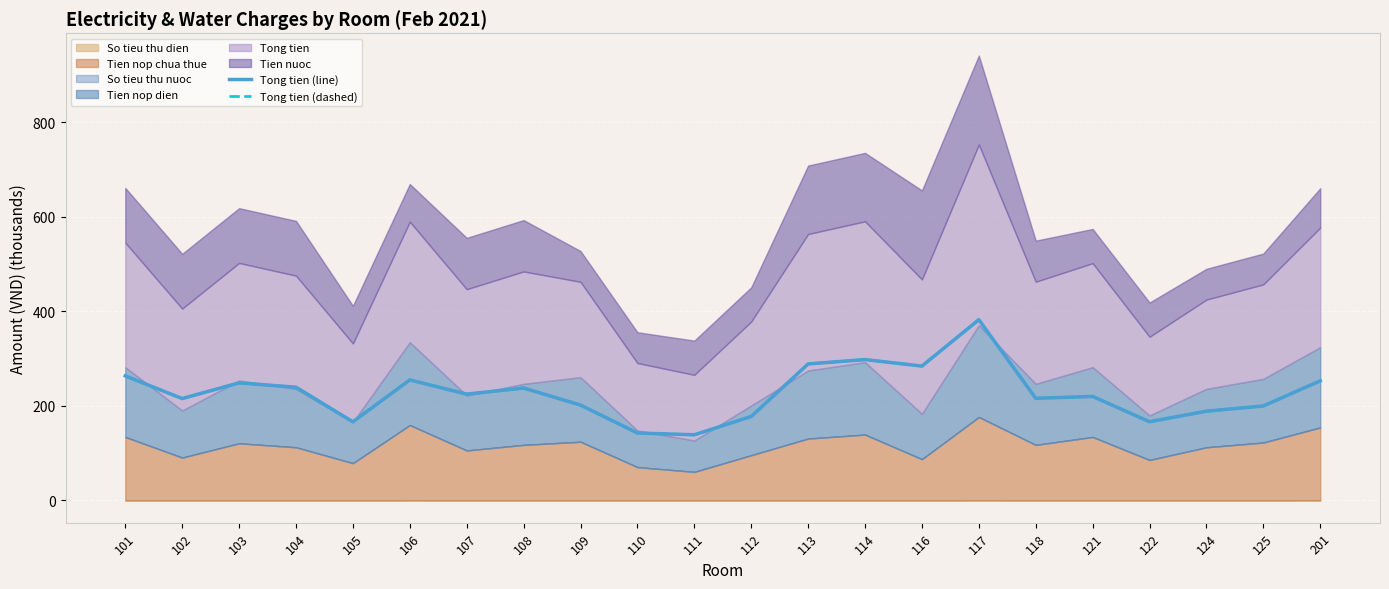

Does the chart display data point markers on the line(s)?

No